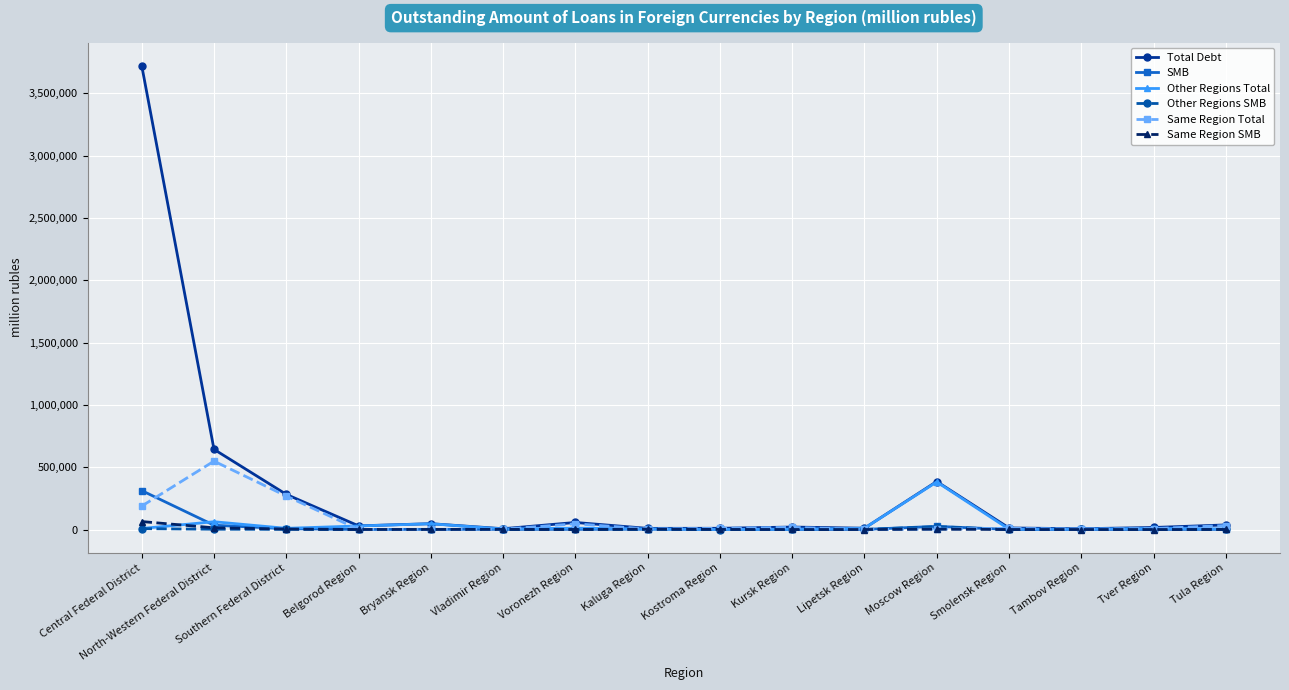

How many series are shown in this chart?

6